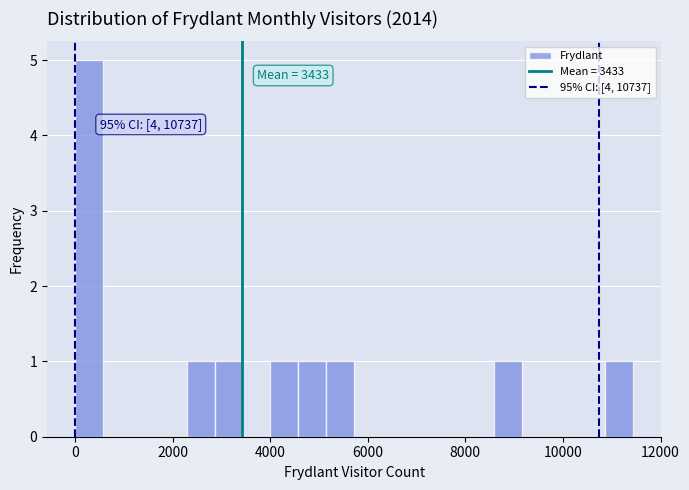

Read against the x-axis, roughly where is the centre of the tallest bar?

200